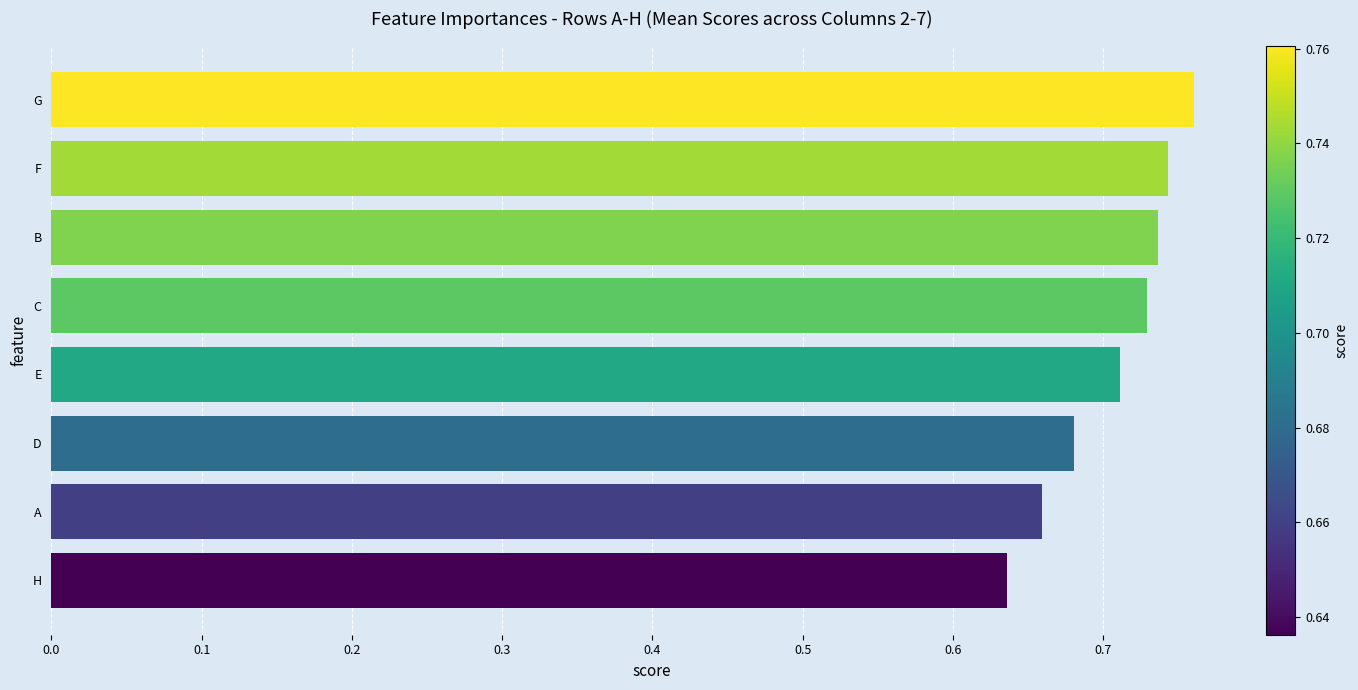

What is the sum of all values?

5.7